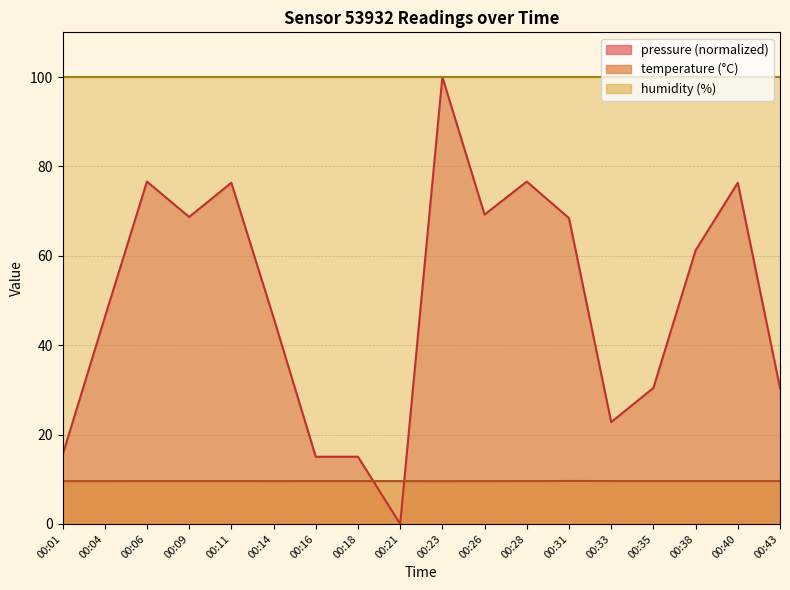

True or false: temperature and pressure cross at least once.

True